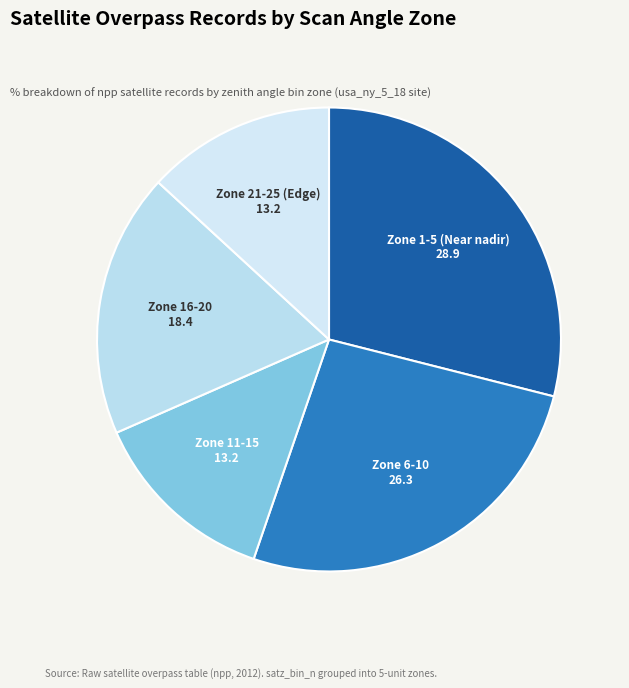

Which category has the biggest portion of the pie?

Zone 1-5 (Near nadir)